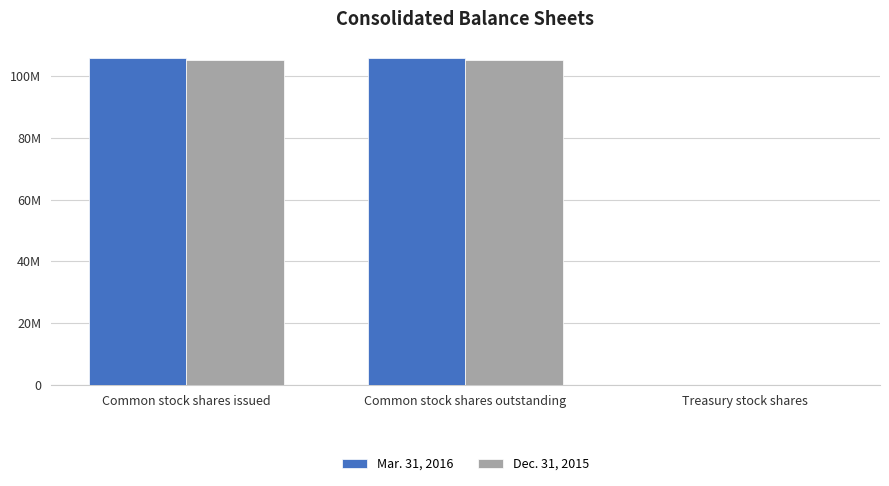

What is the label of the 3rd bar from the left?

Treasury stock shares